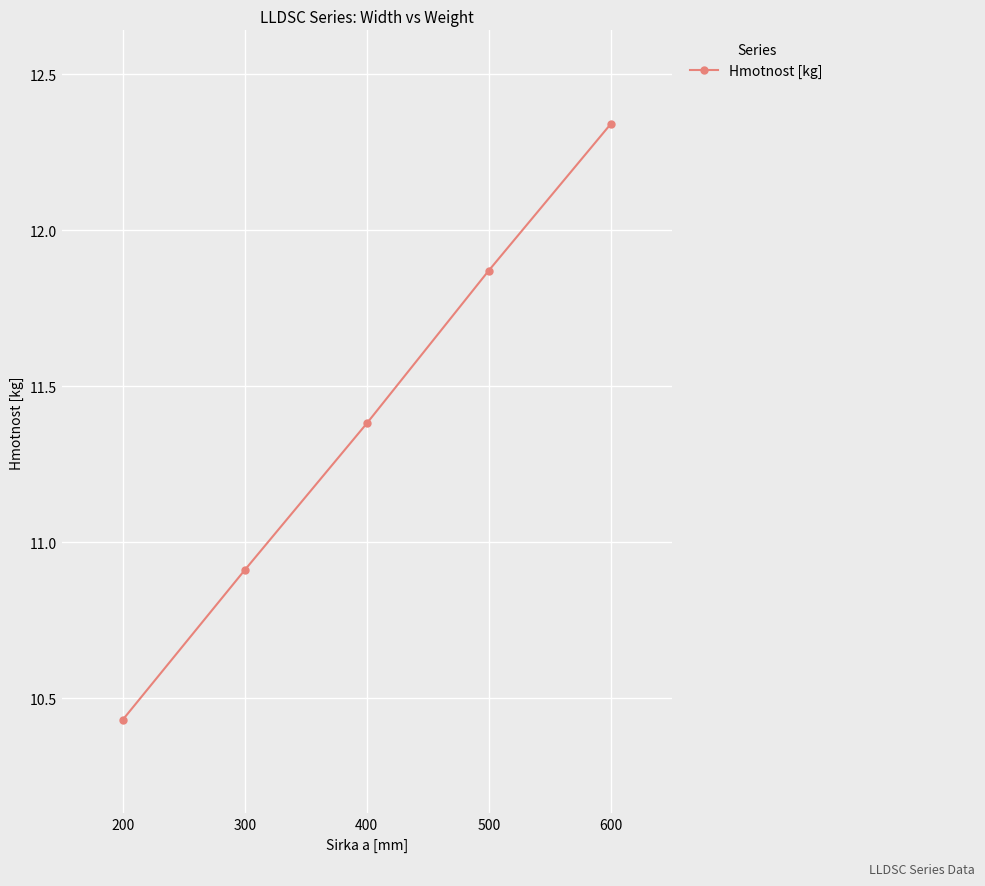

Is it true that the value at 400 is 2.9?

False